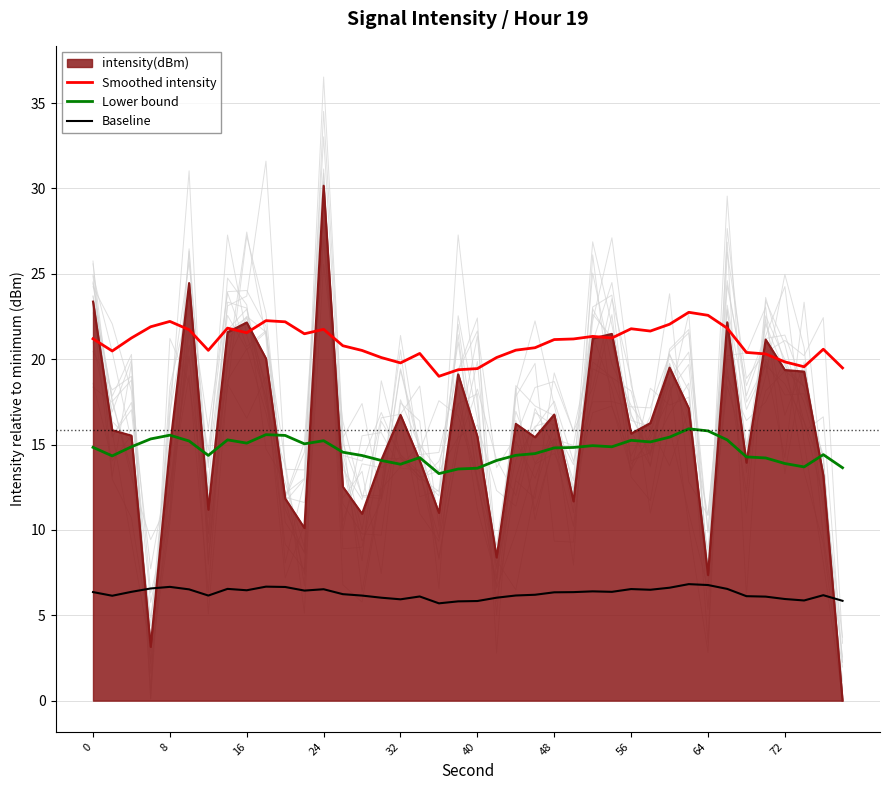

In Lower bound, how many points are lower than both neighbors (excluding endpoints)?

9